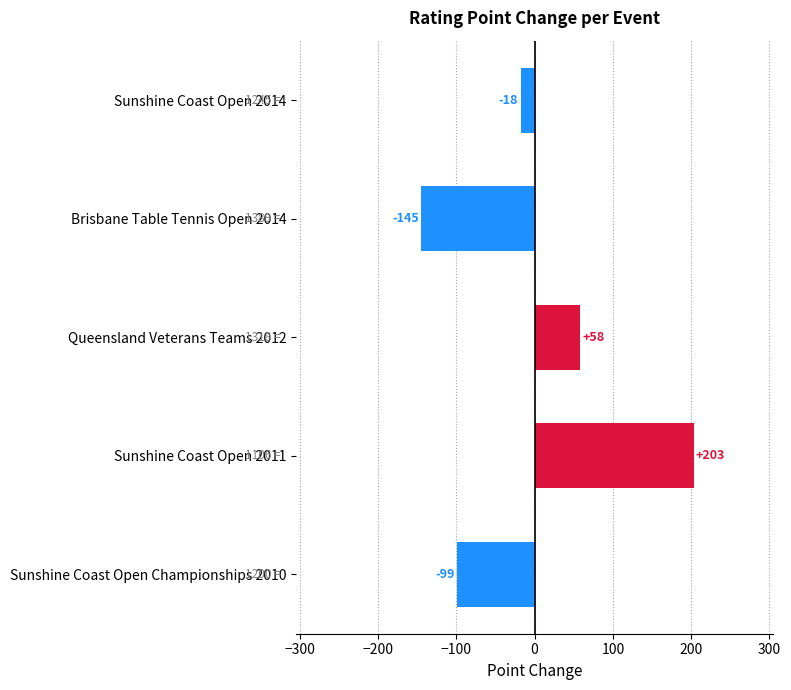

True or false: the data shows 203 at Sunshine Coast Open 2011.

True